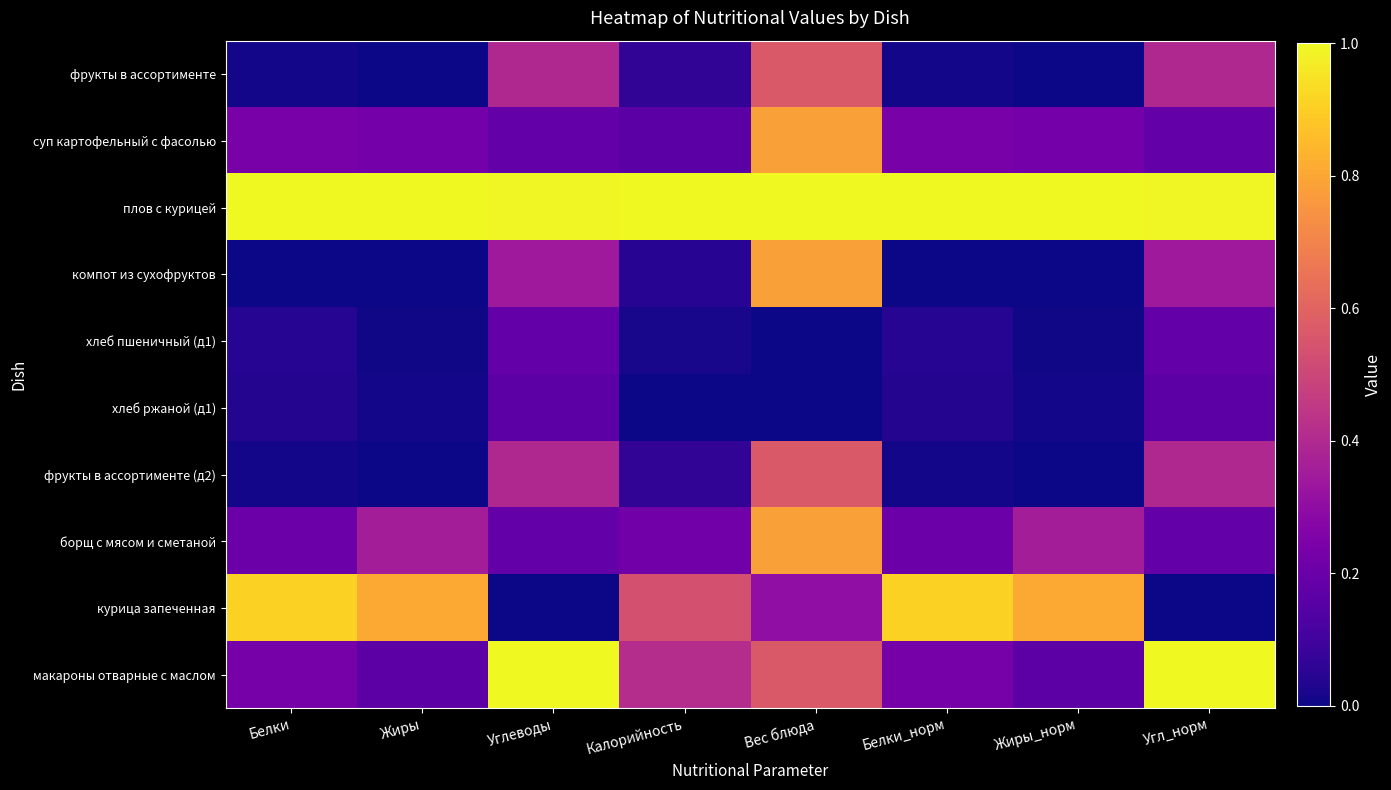

Between Жиры and Калорийность, which series saw the biggest shift?

курица запеченная